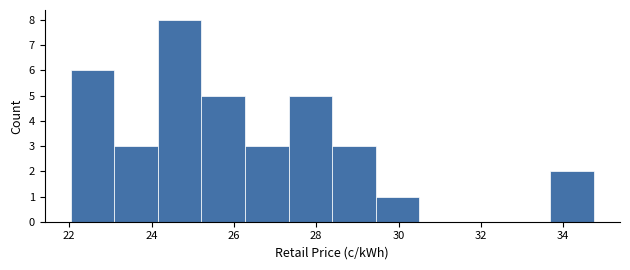

Over which range of the x-axis is the bar tallest?

24.2 to 25.2